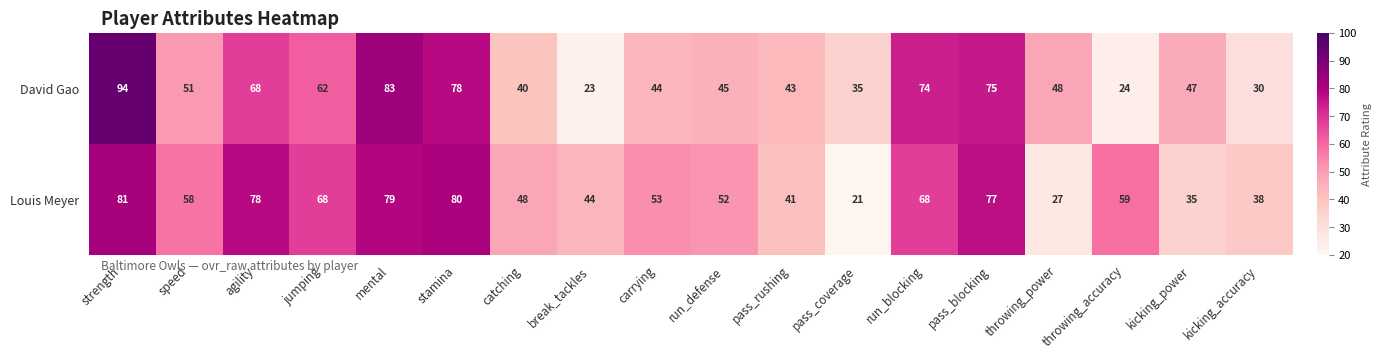

The value of Louis Meyer at mental is 79. True or false?

True